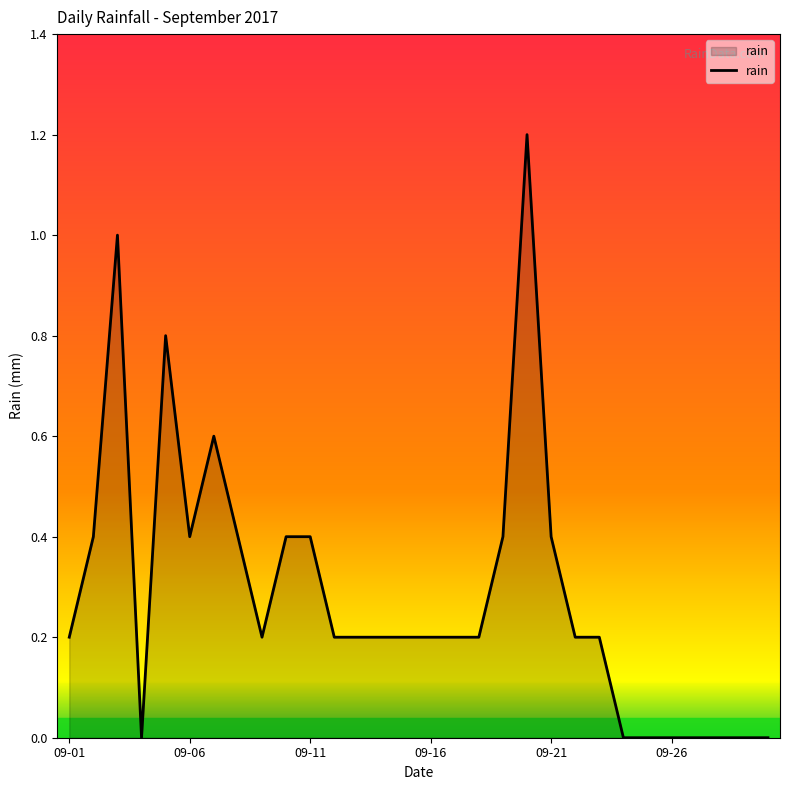

What is the maximum value shown in the chart?

1.2